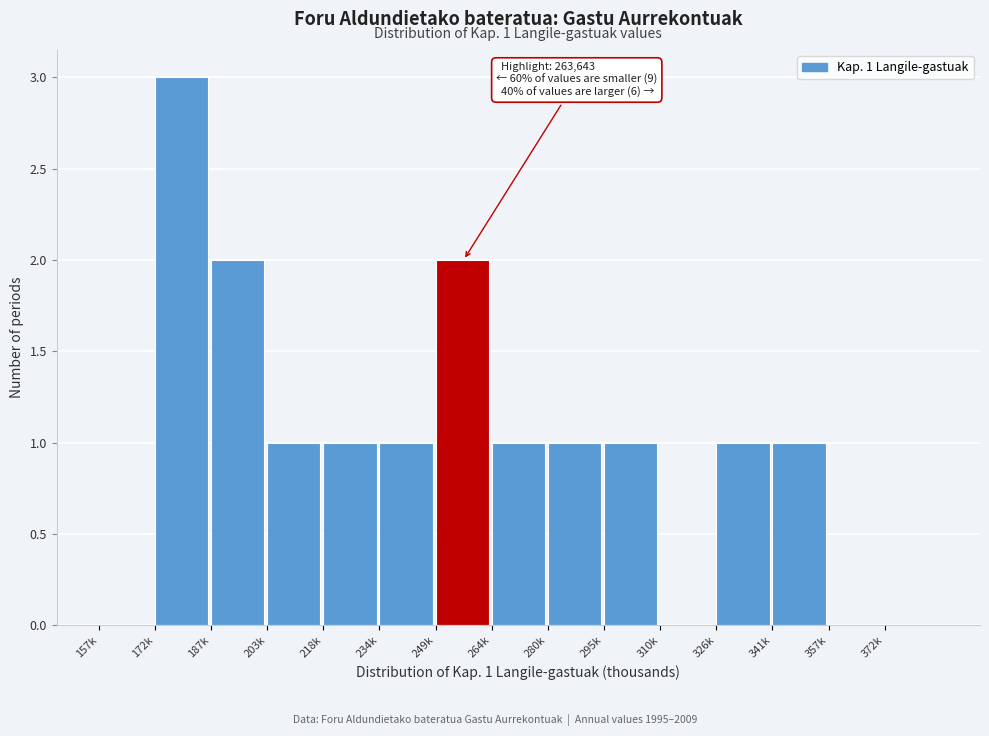

Reading right to left, list all the values displayed in this chart.

372k=0	357k=0	341k=1	326k=1	310k=0	295k=1	280k=1	264k=1	249k=2	234k=1	218k=1	203k=1	187k=2	172k=3	157k=0